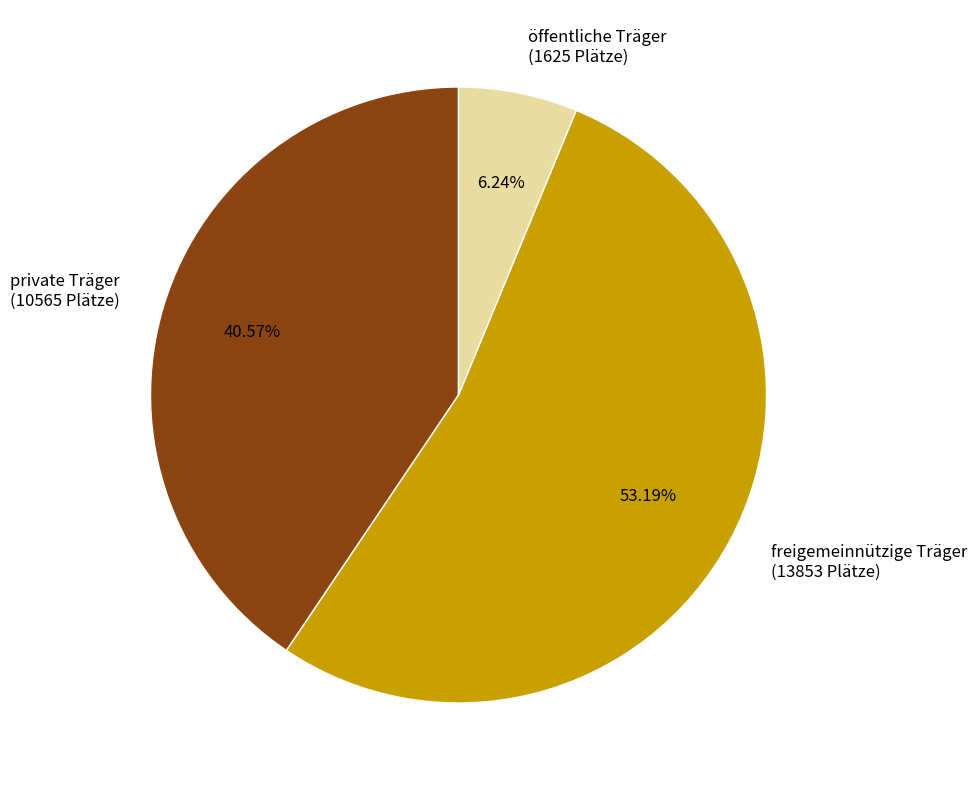

Is the sum of öffentliche Träger and freigemeinnützige Träger greater than half?

Yes